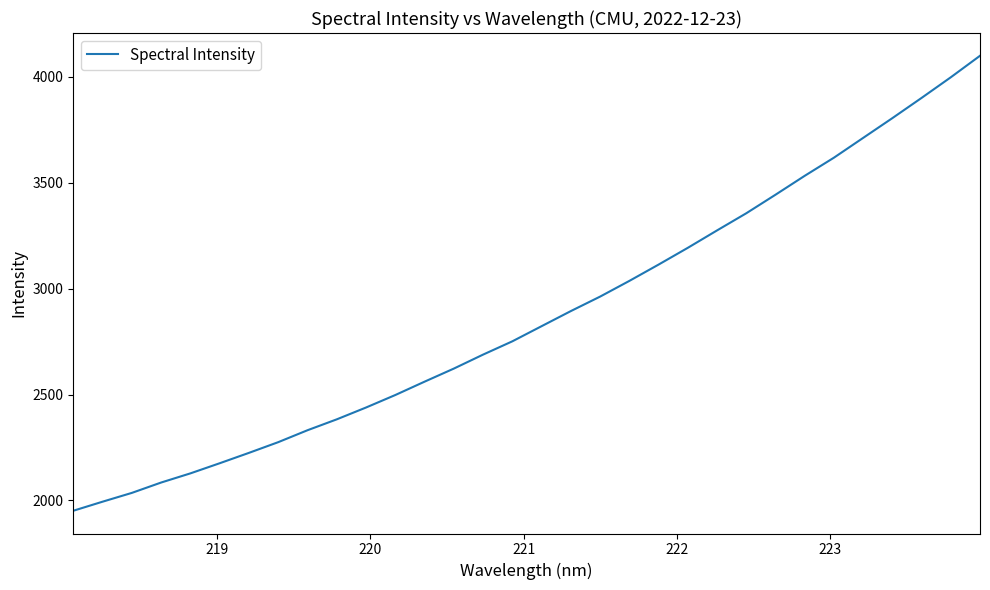

How many lines are shown in the chart?

1